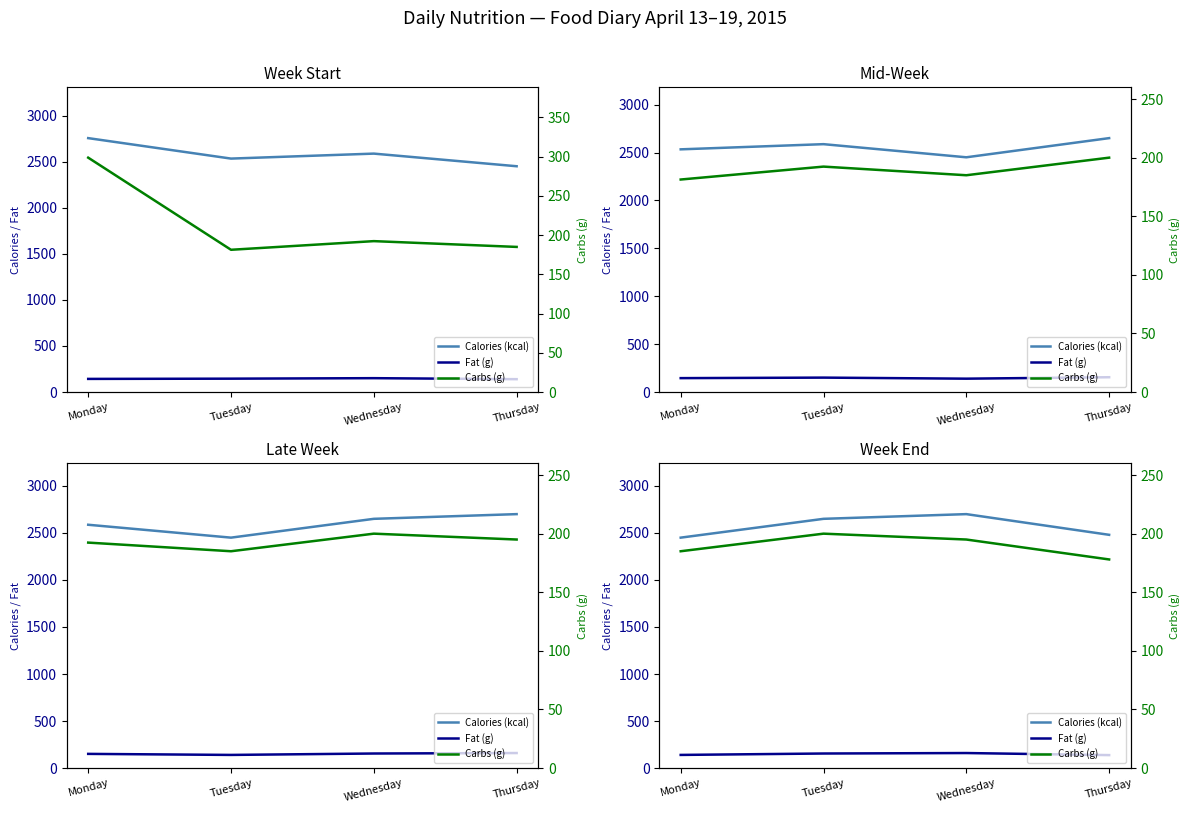

What is the total value across all series at Tuesday?

3005